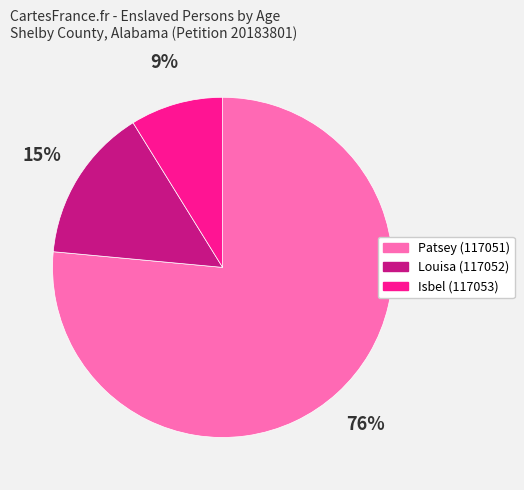

Count the number of slices in the pie.

3